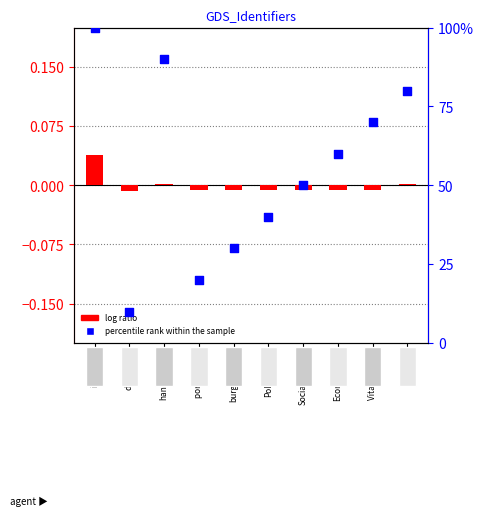

Between Politiek-jur and vakken, which is larger?

vakken